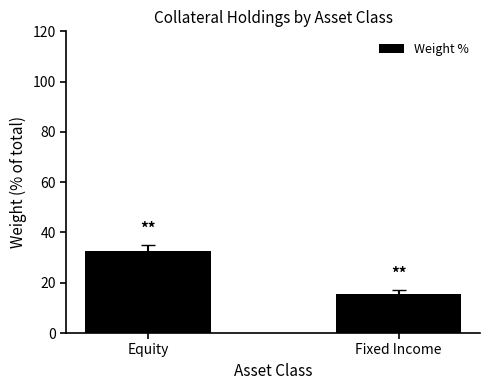

Reading right to left, list all the values displayed in this chart.

Fixed Income=15.4	Equity=32.6